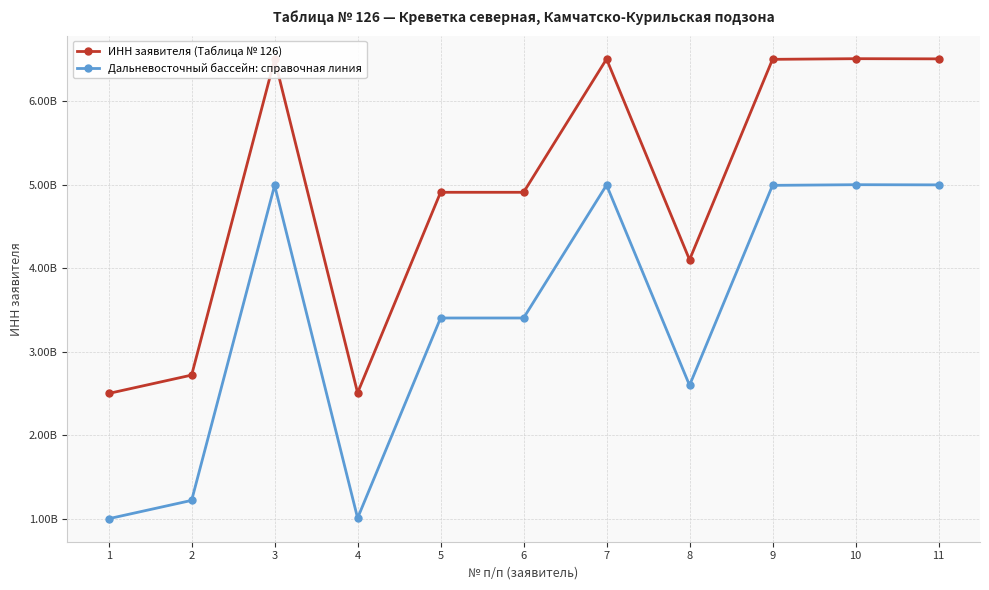

Which series has the largest total across all categories?

ИНН заявителя (Таблица № 126)